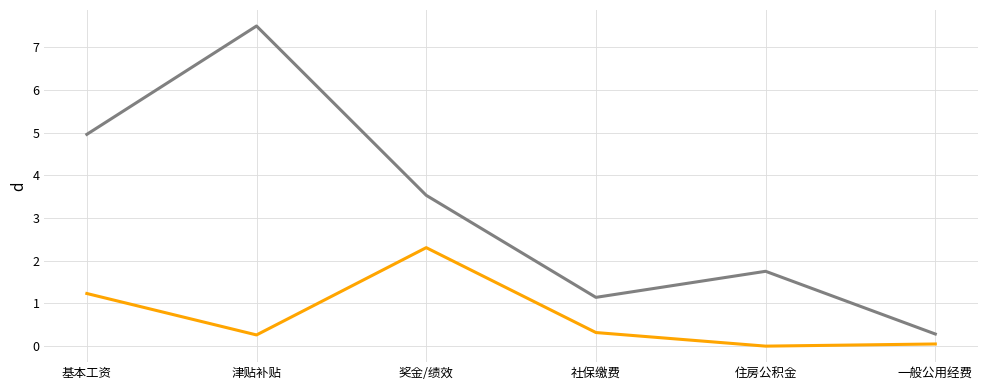

What position from the right is 住房公积金?

2